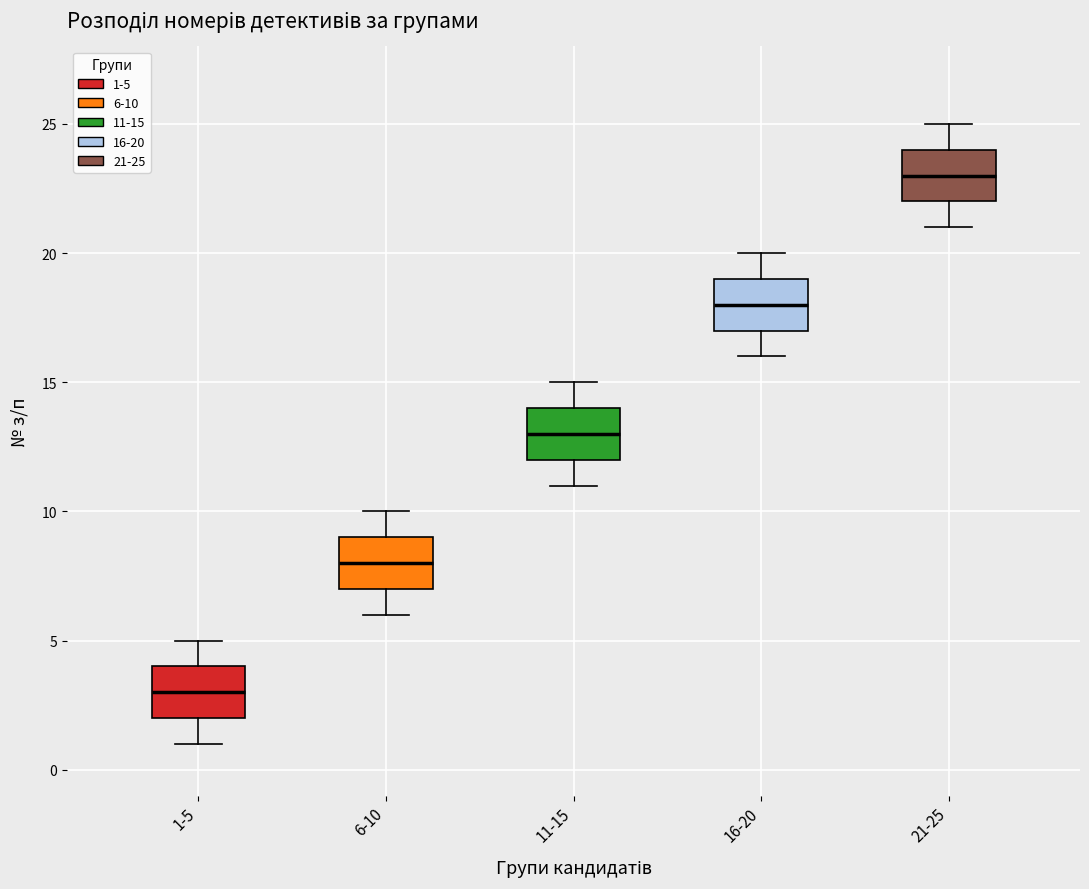

Where does the upper whisker of the box for 6-10 end on the y-axis? The values are not printed on the chart, so give them approximately, as read against the axis.

10